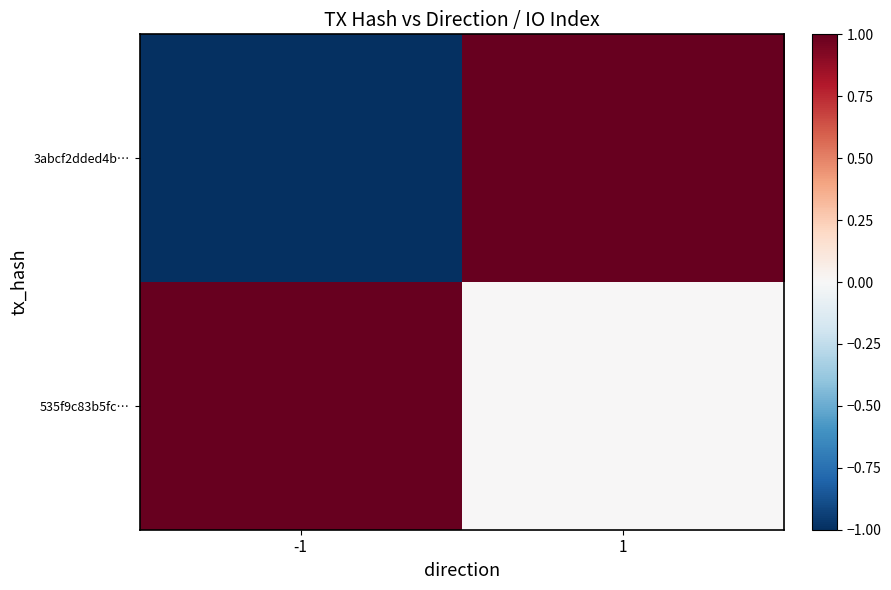

Between 1 and -1, which is larger?

1